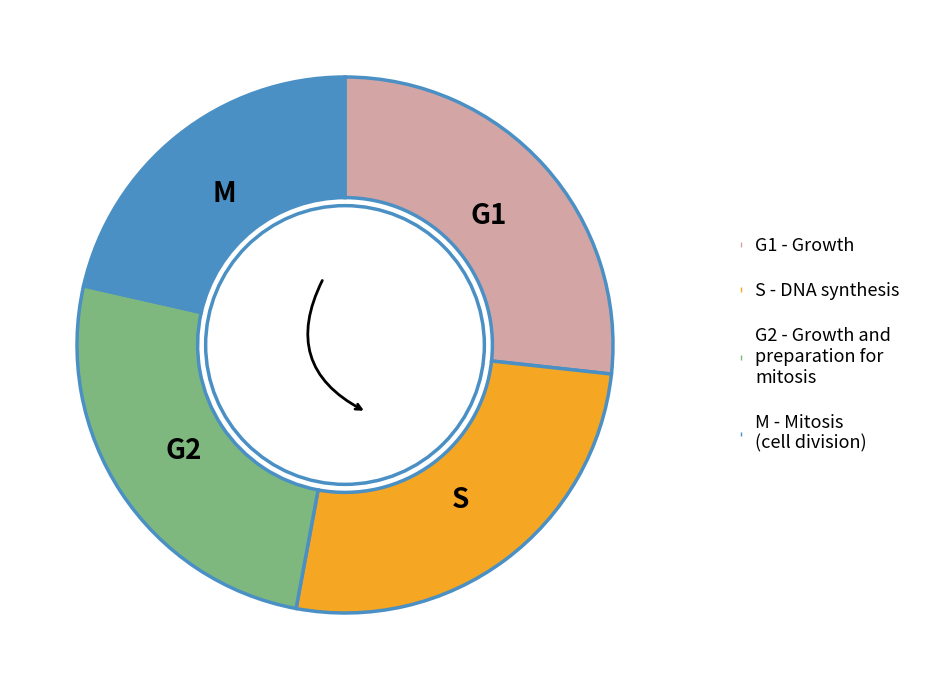

Combined, do M - Mitosis (cell division) and S - DNA synthesis account for over 50%?

No